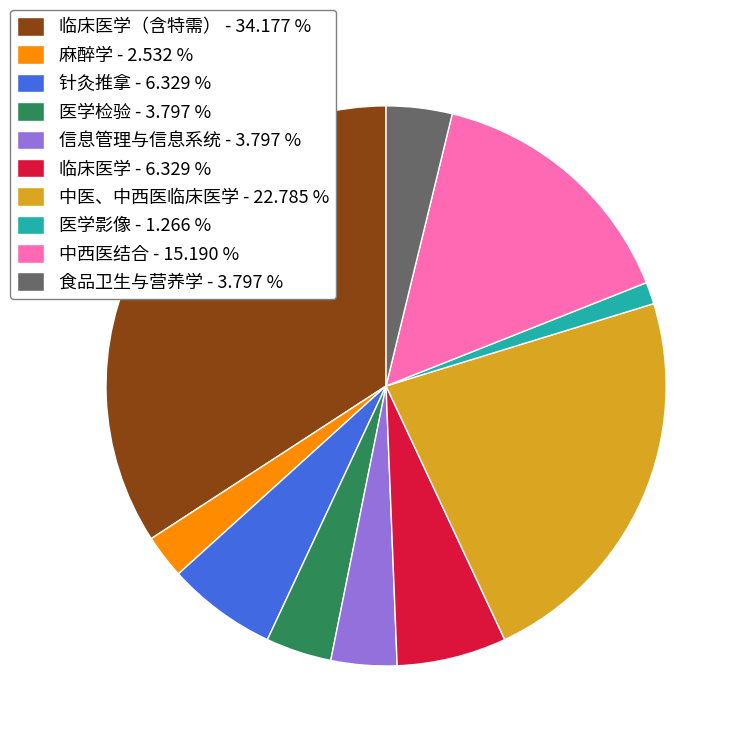

Combined, do 信息管理与信息系统 - 3.797 % and 中医、中西医临床医学 - 22.785 % account for over 50%?

No